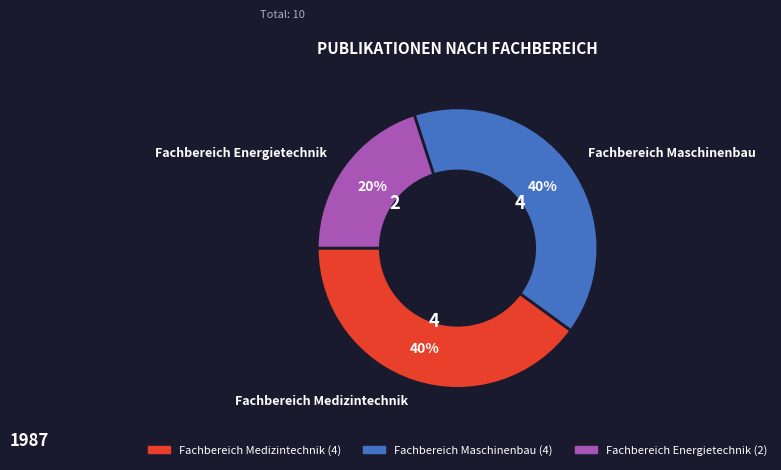

Between Fachbereich Maschinenbau and Fachbereich Energietechnik, which is larger?

Fachbereich Maschinenbau